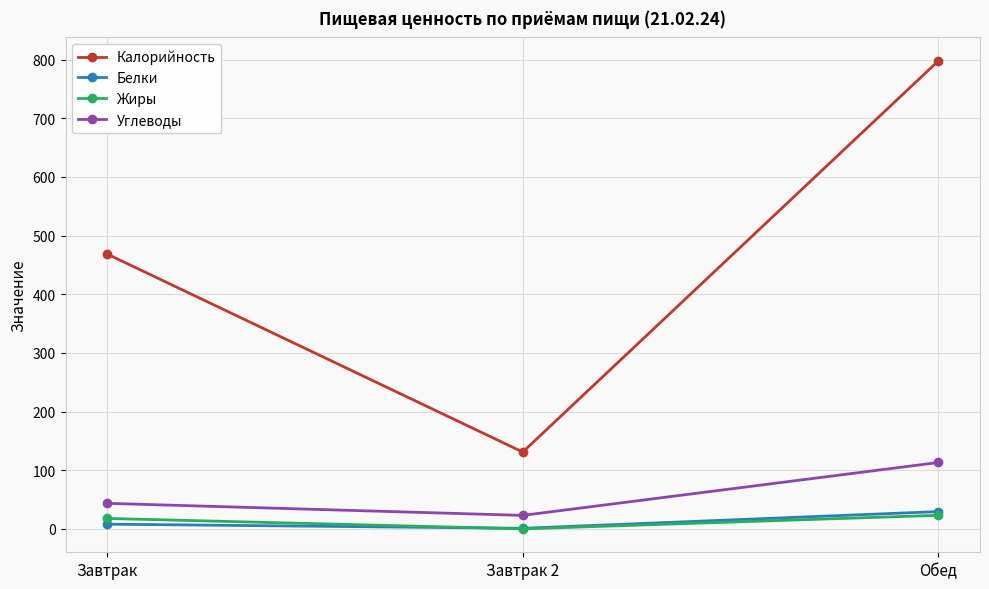

Which category has the highest value in the Белки series?

Обед